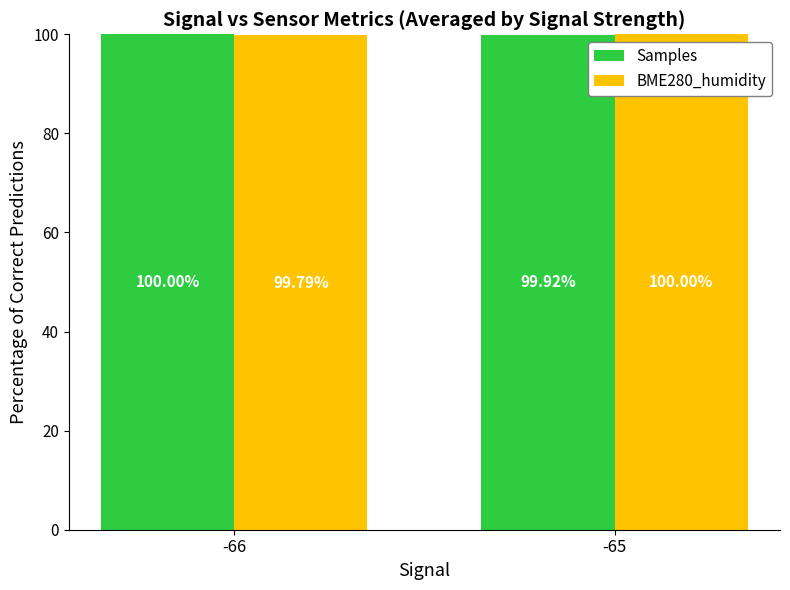

Is it true that BME280_humidity equals 99.8 at -66?

True